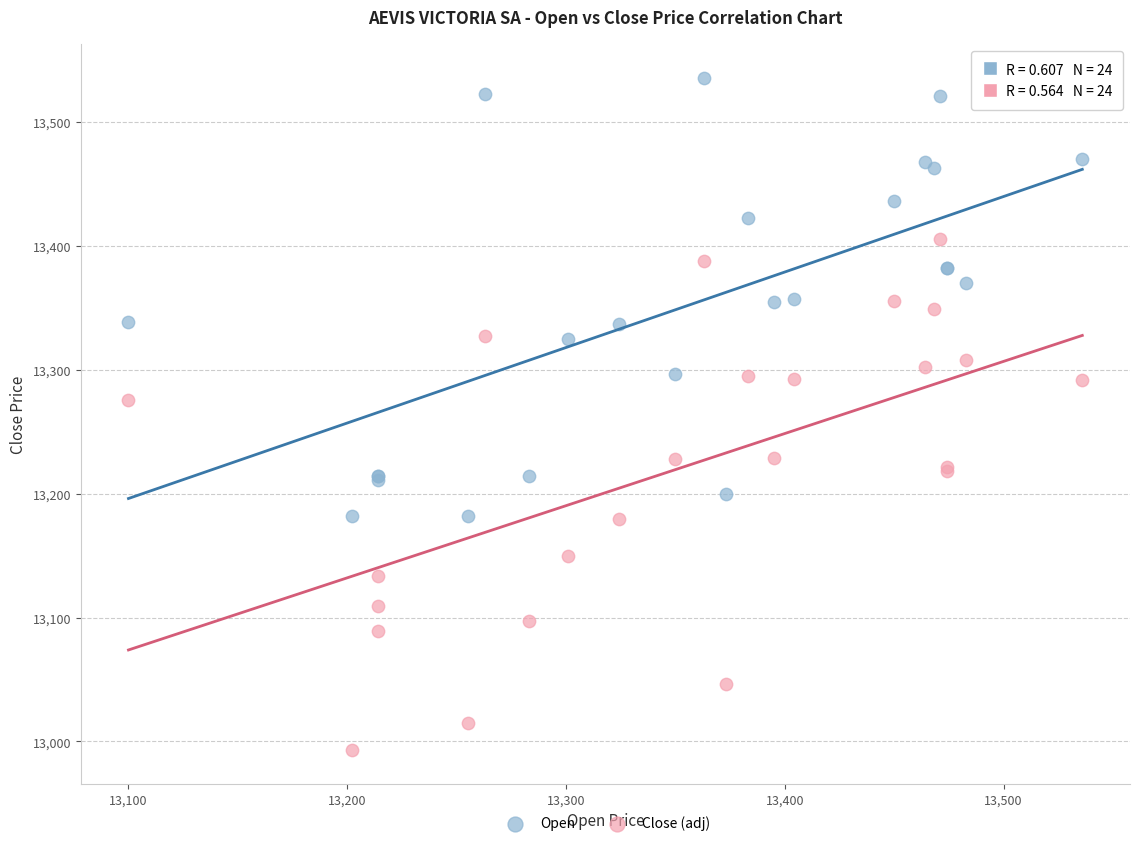

Which series reaches the maximum Y coordinate?

Open